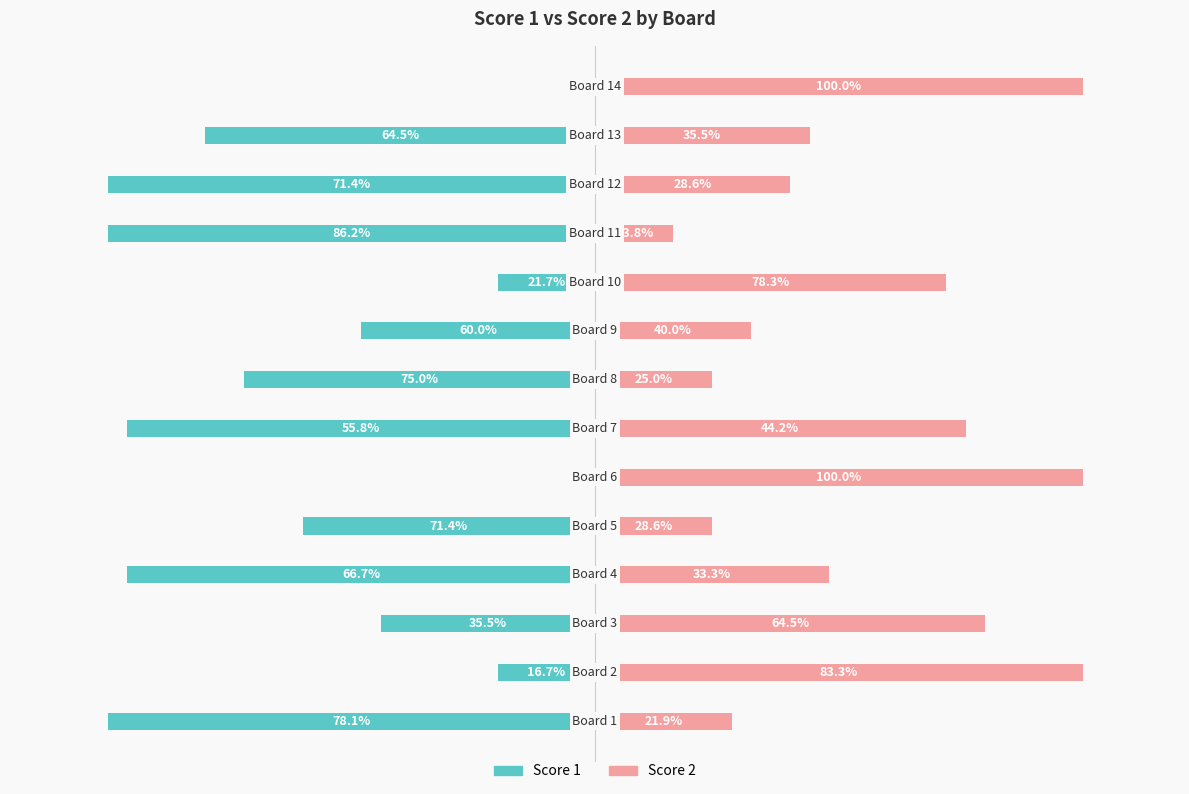

Is the value of Score 1 at 10 greater than the value of Score 2 at 4?

No